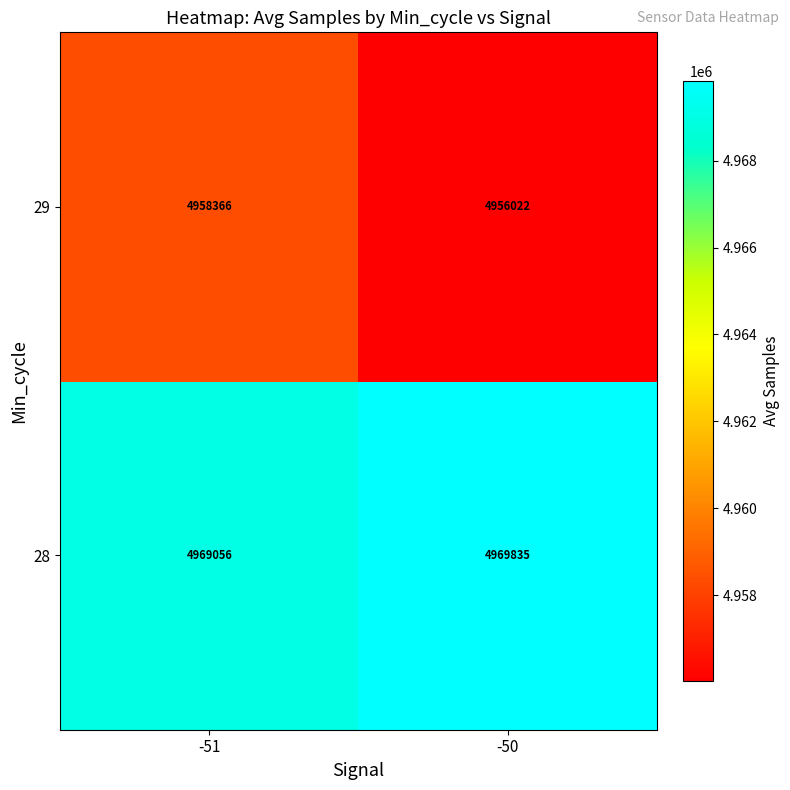

Which series has the widest spread of values?

29